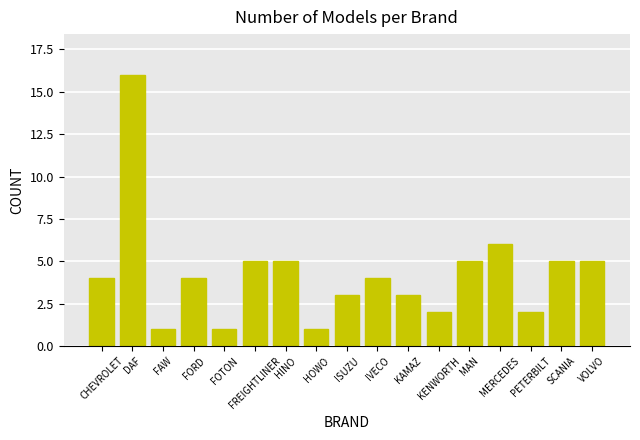

What is the label of the 9th bar from the right?

ISUZU